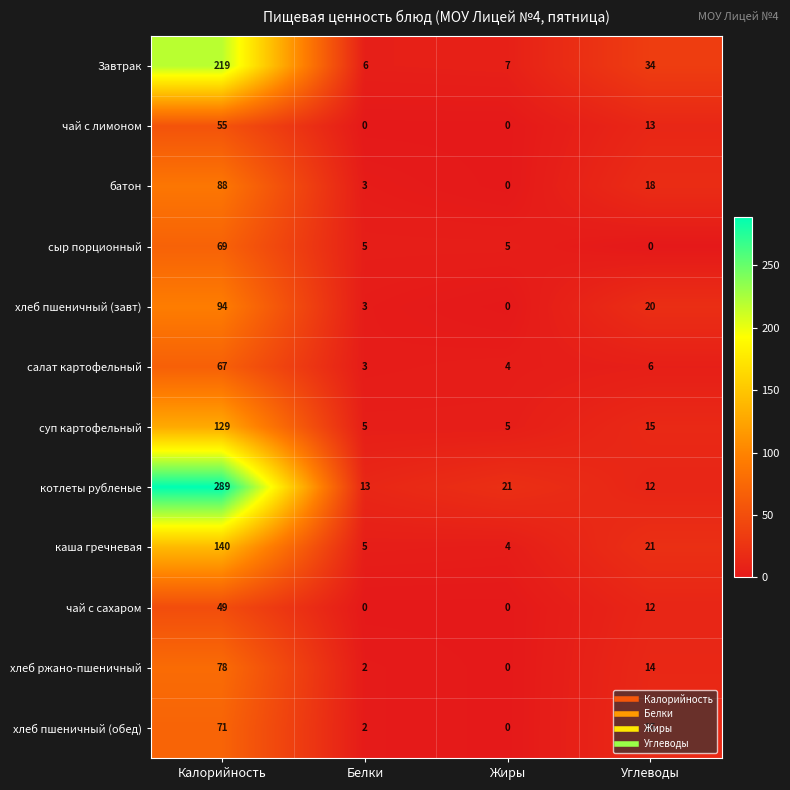

Rank the series by their maximum value, from highest to lowest.

котлеты рубленые, Завтрак, каша гречневая, суп картофельный, хлеб пшеничный (завт), батон, хлеб ржано-пшеничный, хлеб пшеничный (обед), сыр порционный, салат картофельный, чай с лимоном, чай с сахаром